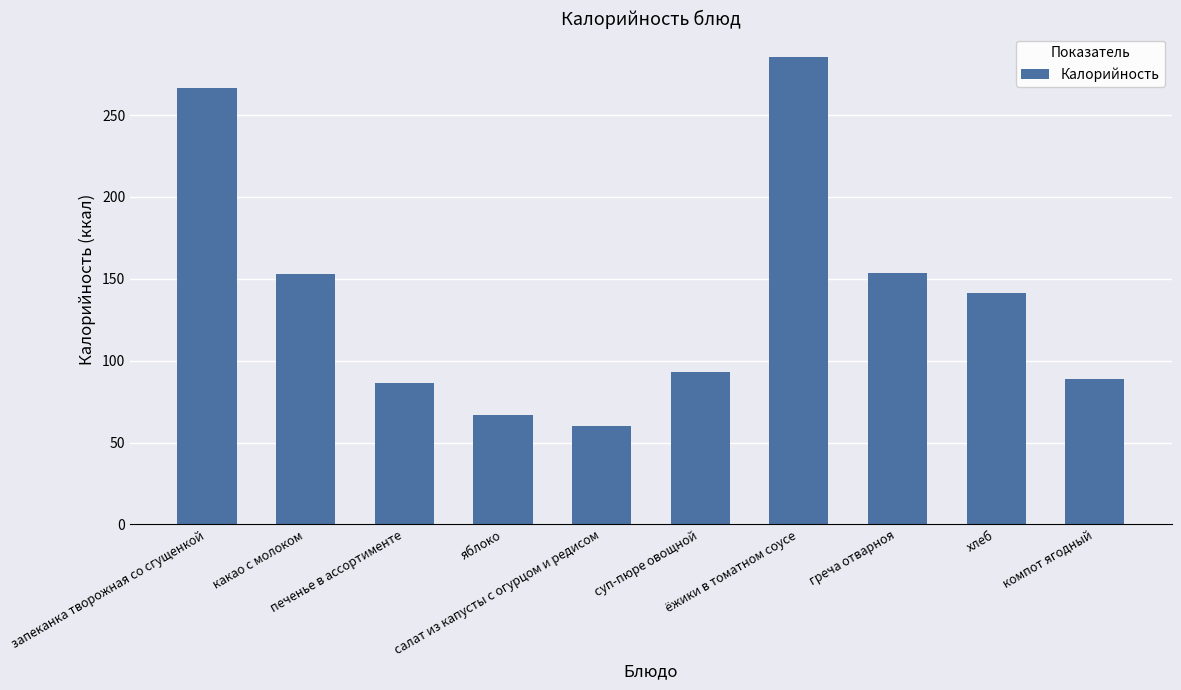

Which category has the lowest value across all series?

салат из капусты с огурцом и редисом